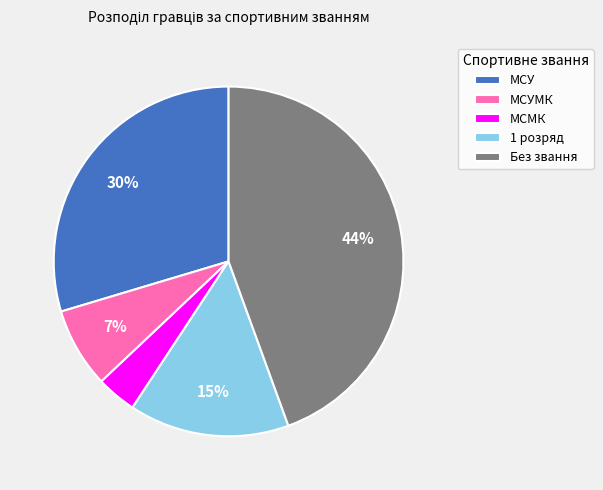

Between Без звання and МСУ, which is larger?

Без звання